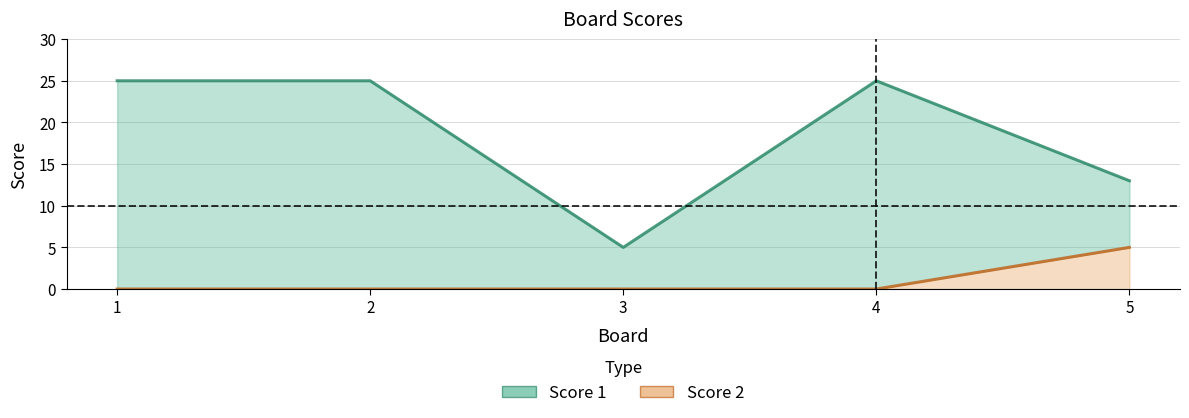

What are all the series names shown in the legend?

Score 1, Score 2